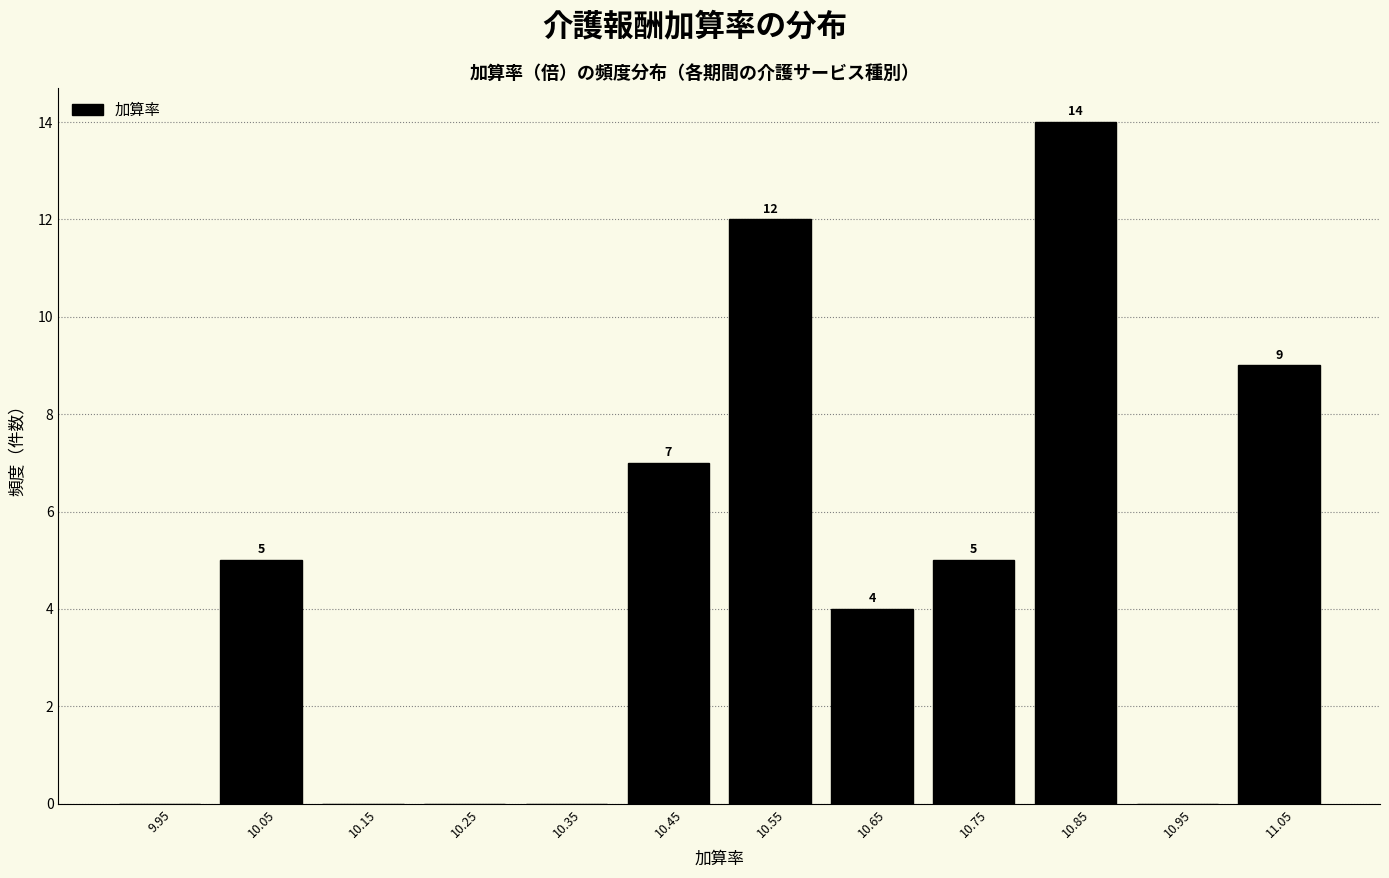

Over which range of the x-axis is the bar tallest?

10.8 to 10.9